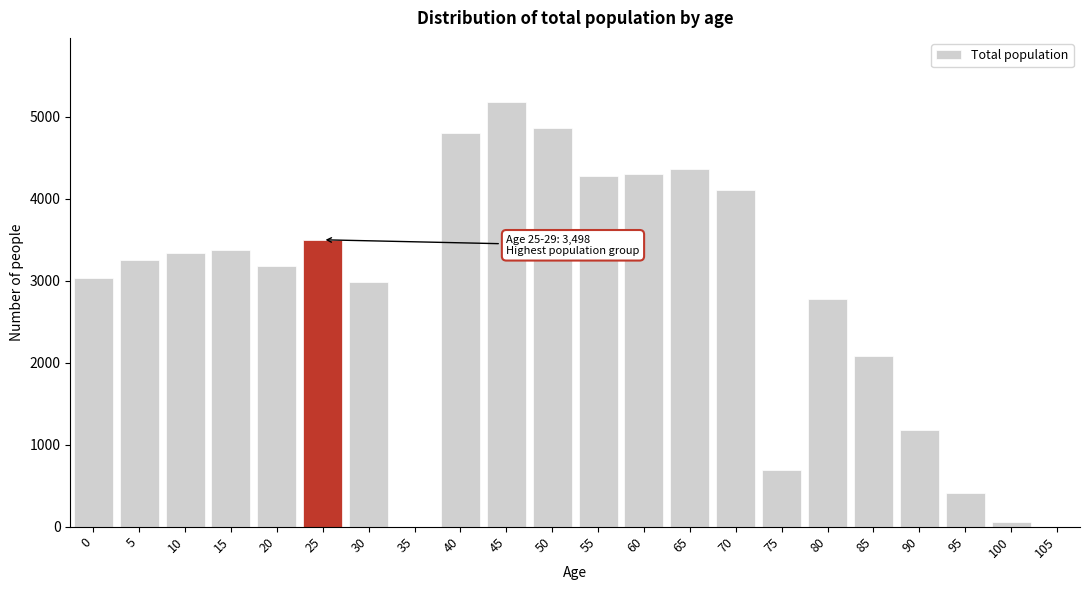

What is the change in value from 20 to 30?

-192